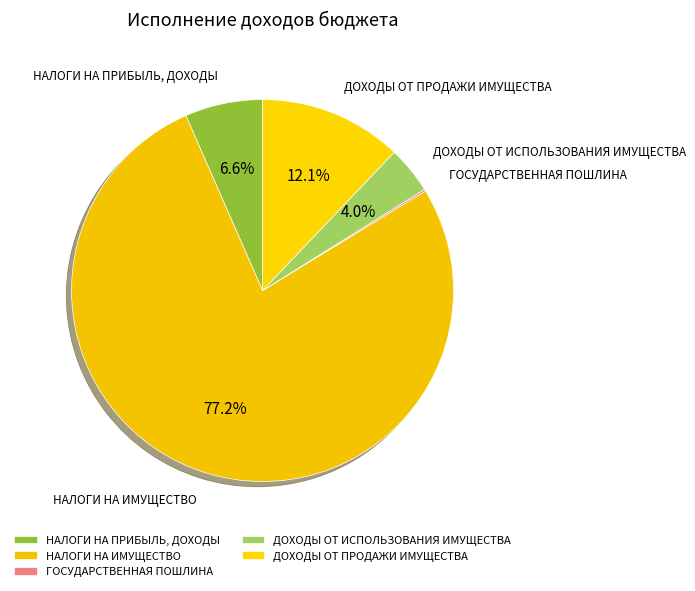

What is the largest slice in the pie chart?

НАЛОГИ НА ИМУЩЕСТВО